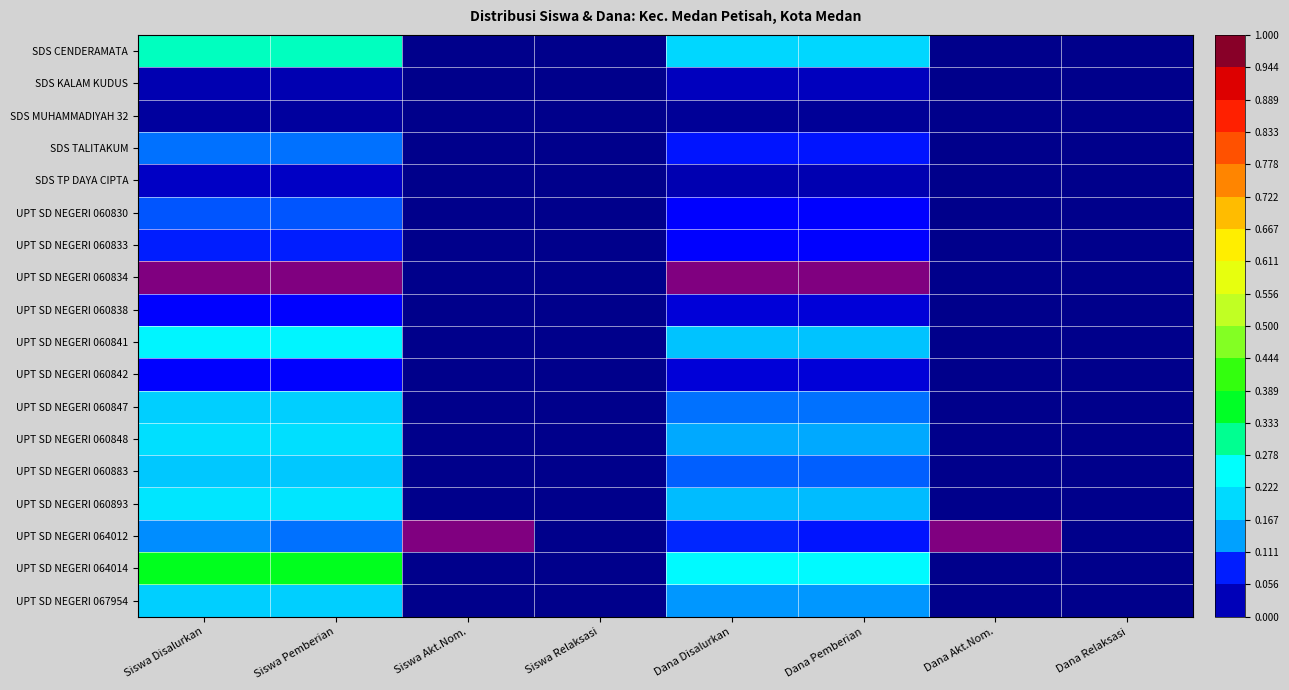

Which series has the largest total across all categories?

UPT SD NEGERI 060834